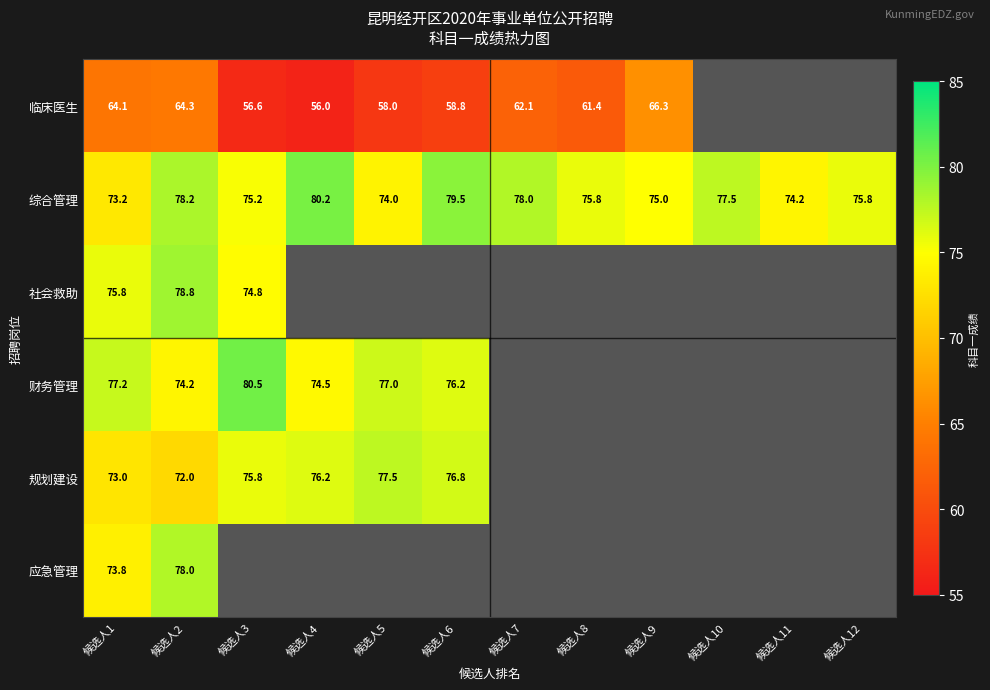

The 规划建设 series shows 43.4 at 候选人5. True or false?

False